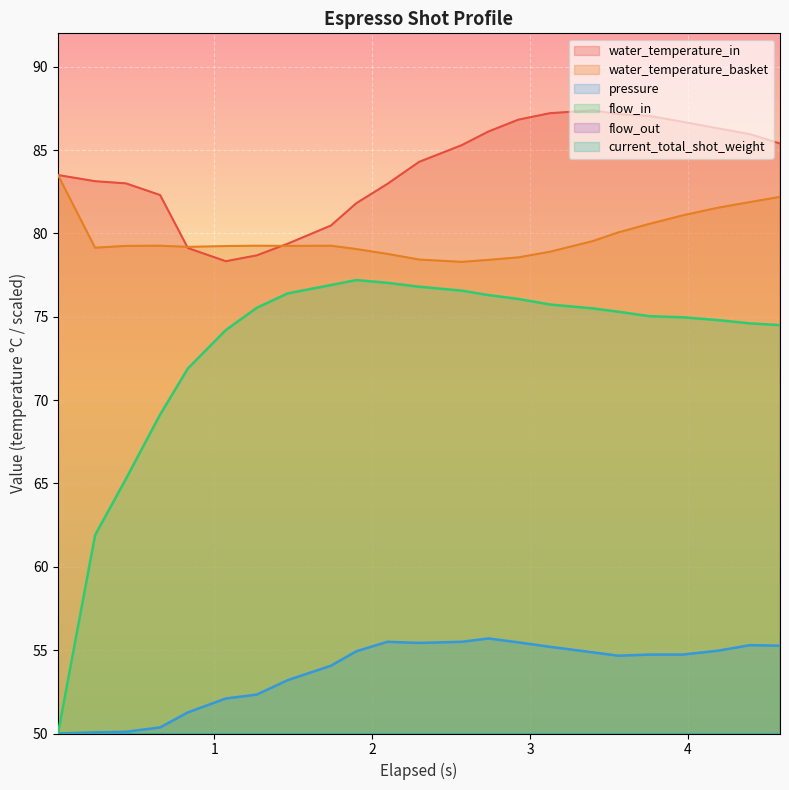

What is the minimum value for water_temperature_in?

78.3